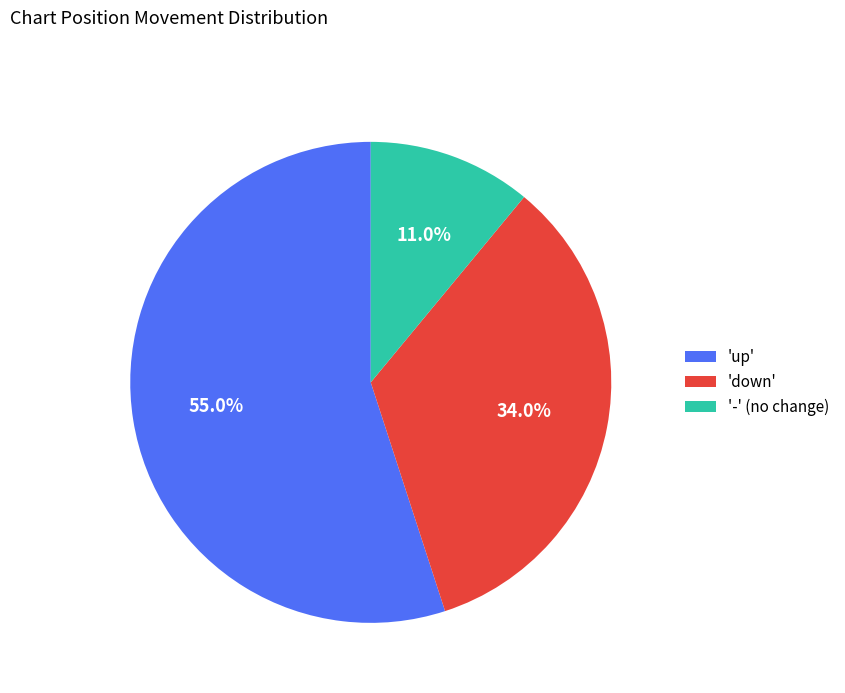

Which slice is the largest?

'up'